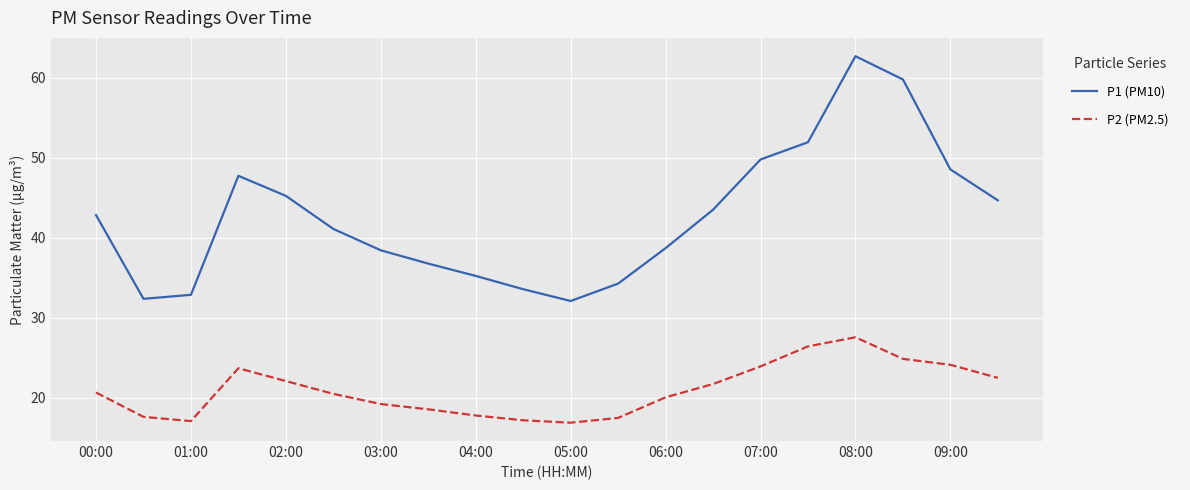

Which series has the largest range (max minus min)?

P1 (PM10)